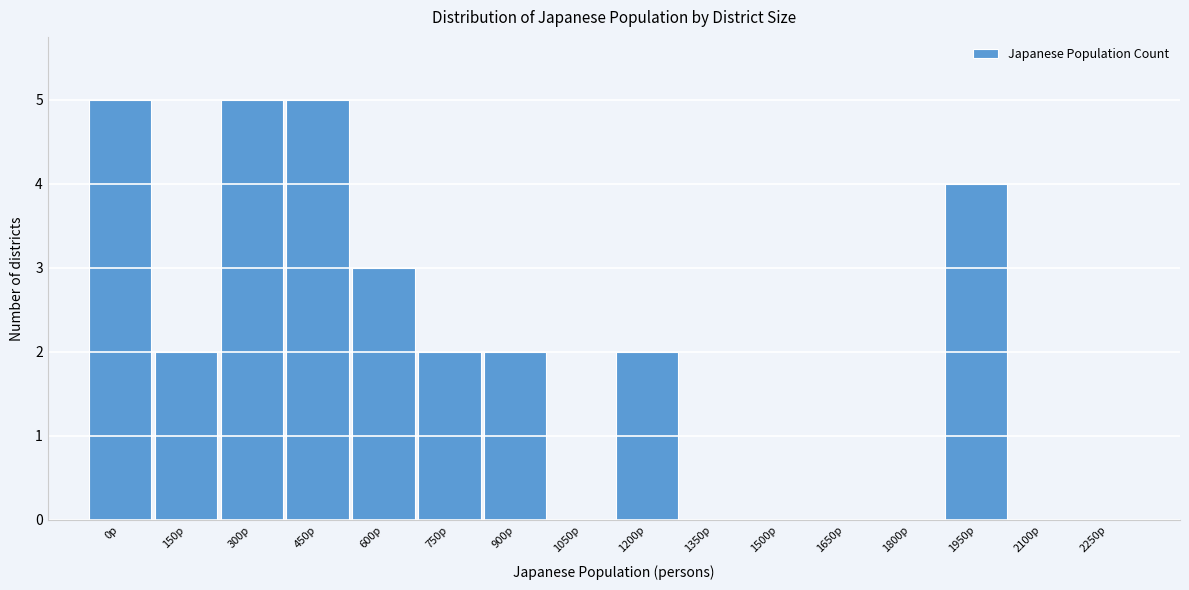

Reading right to left, what are all the values shown in this chart?

2250p=0	2100p=0	1950p=4	1800p=0	1650p=0	1500p=0	1350p=0	1200p=2	1050p=0	900p=2	750p=2	600p=3	450p=5	300p=5	150p=2	0p=5